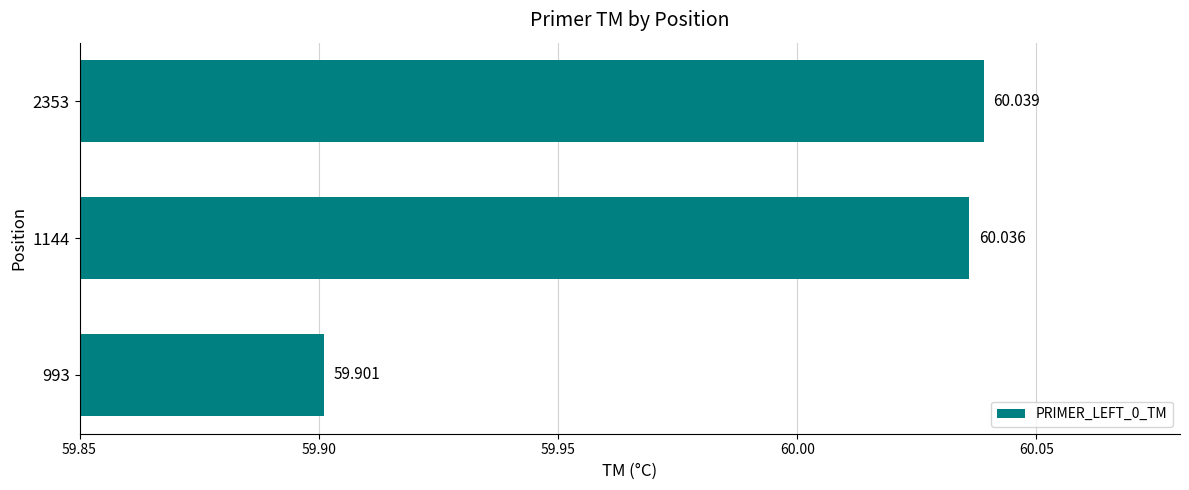

How many distinct data groups are displayed?

1